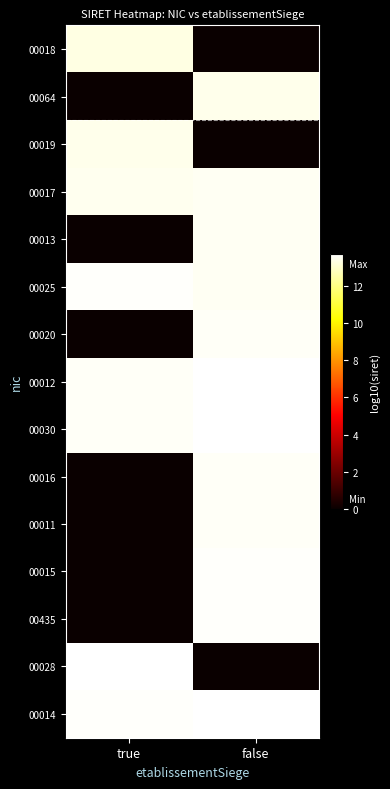

Reading left to right, extract all data points from this chart.

00018: true=13.3	false=0.0
00064: true=0.0	false=13.4
00019: true=13.4	false=0.0
00017: true=13.5	false=13.5
00013: true=0.0	false=13.5
00025: true=13.6	false=13.5
00020: true=0.0	false=13.5
00012: true=13.5	false=13.7
00030: true=13.6	false=13.7
00016: true=0.0	false=13.6
00011: true=0.0	false=13.6
00015: true=0.0	false=13.6
00435: true=0.0	false=13.6
00028: true=13.7	false=0.0
00014: true=13.6	false=13.7